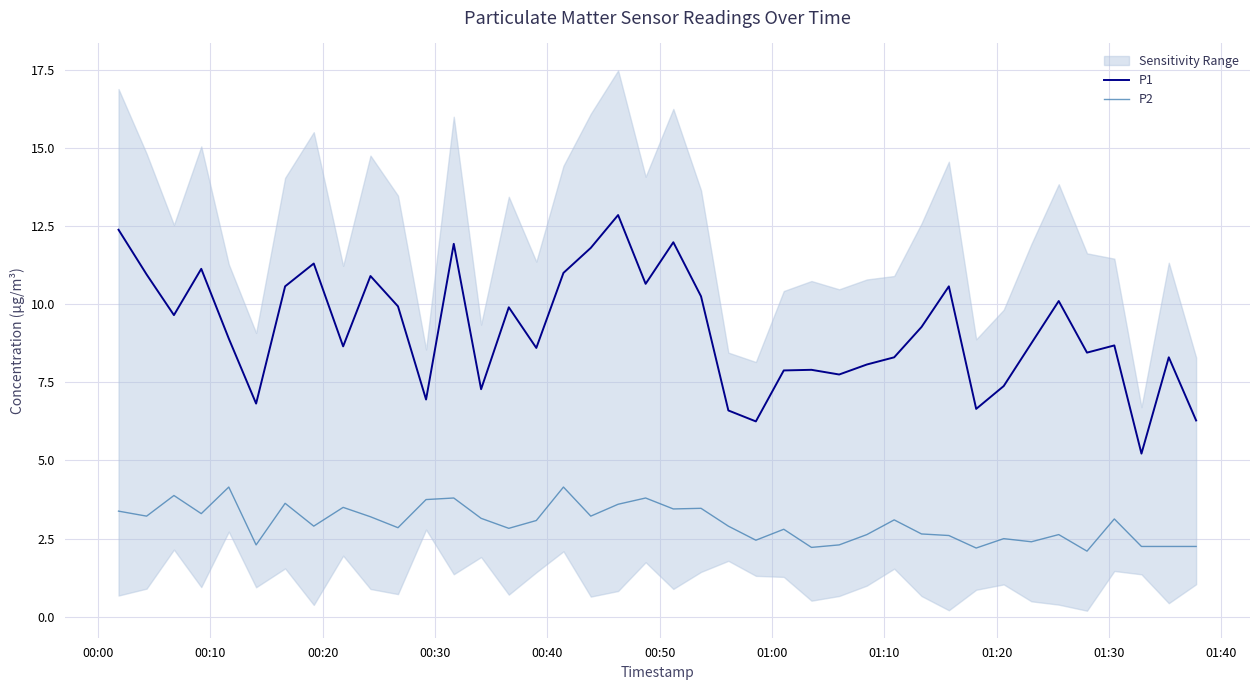

How many lines are shown in the chart?

2